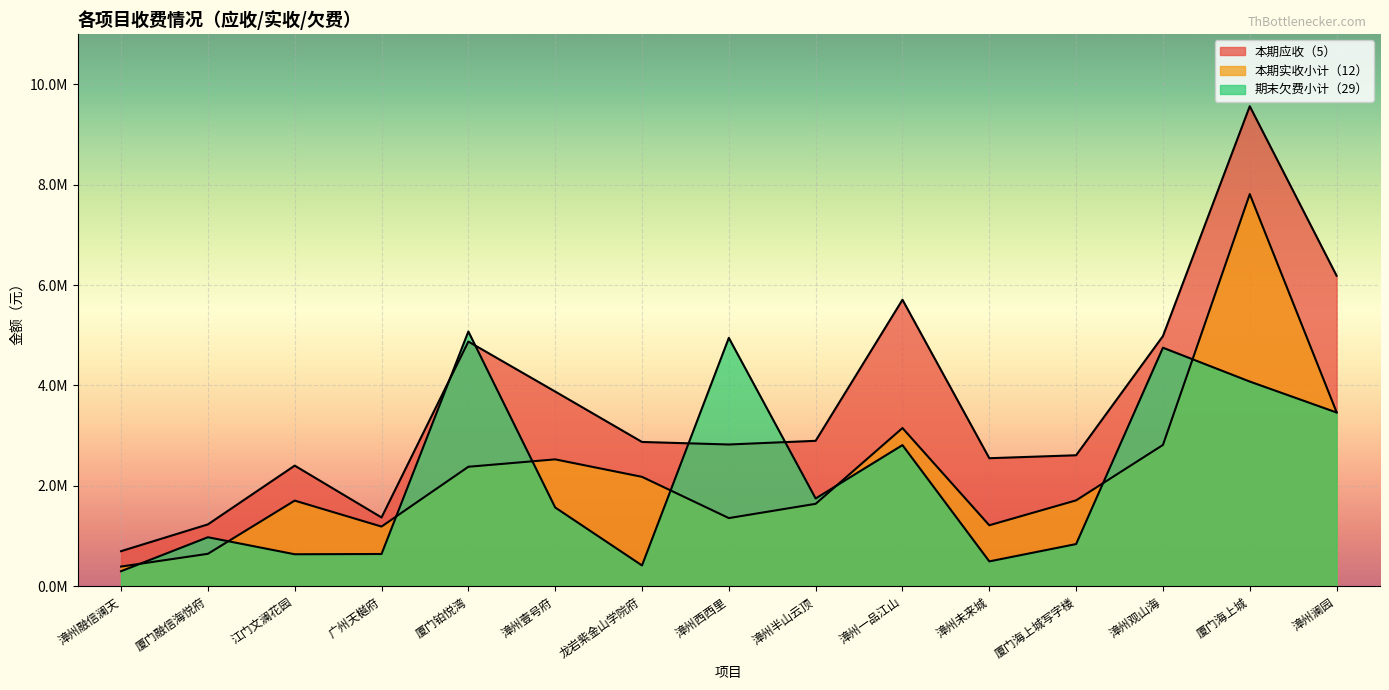

What position from the right is 漳州未来城?

5